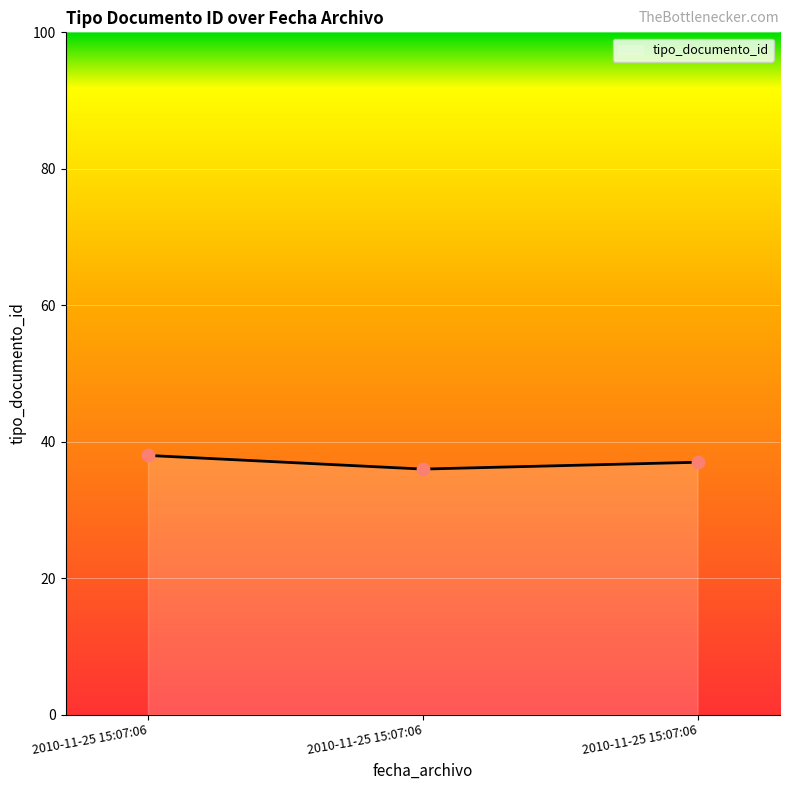

How many categories are shown in the chart?

3